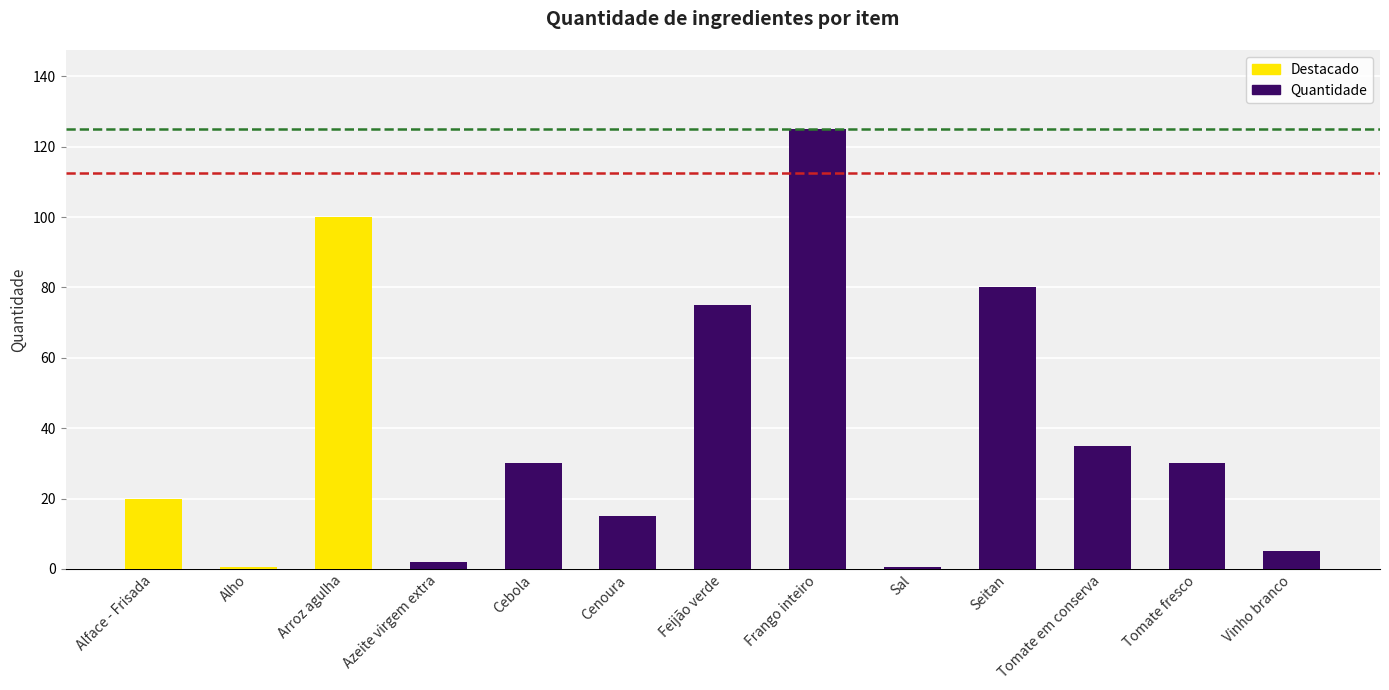

What is the label of the 9th bar from the left?

Sal